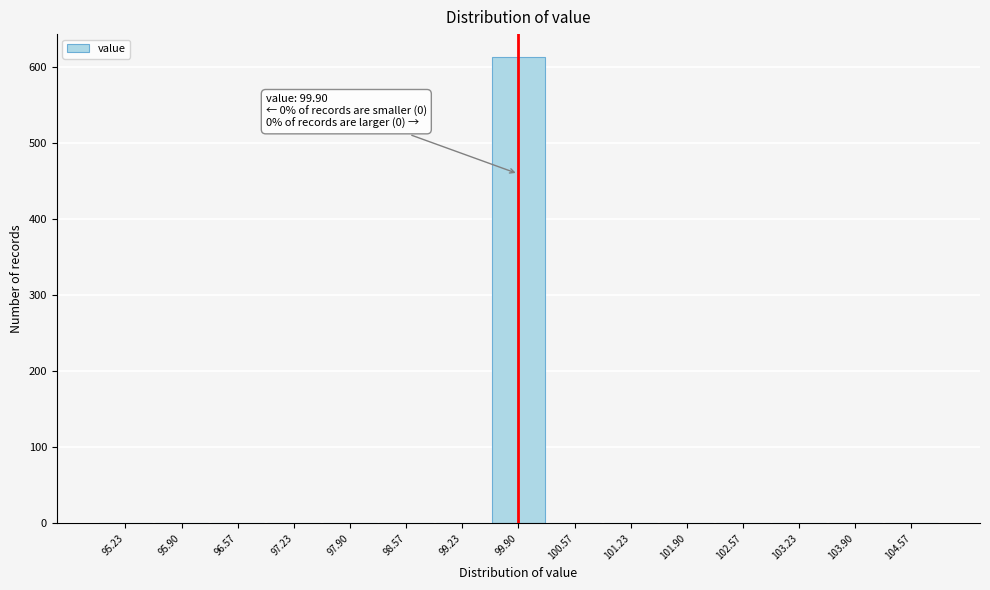

Over which range of the x-axis is the bar tallest?

99.6 to 100.2